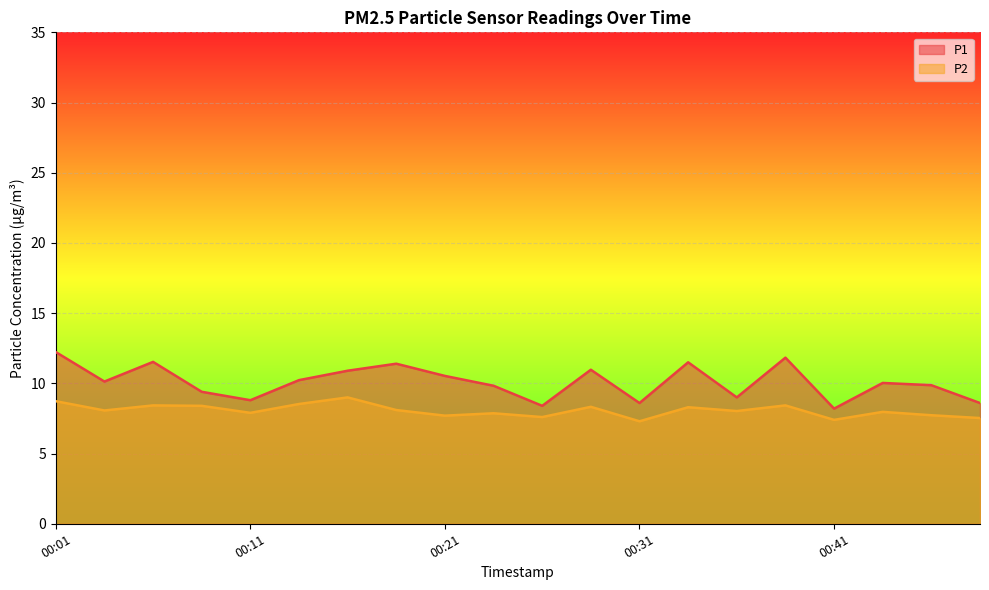

What is the spread (max minus min) of values at 00:41?

0.8